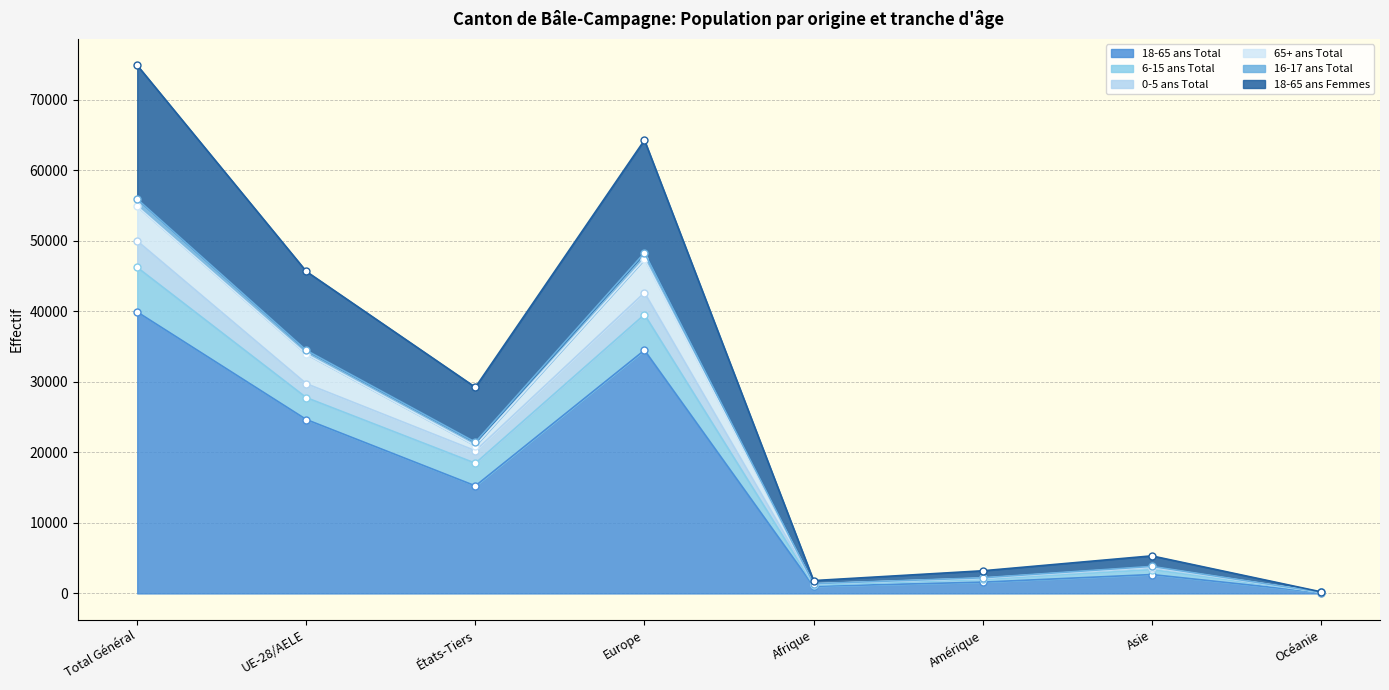

Is the value of 6-15 ans Total at UE-28/AELE greater than the value of 18-65 ans Femmes at Total Général?

No